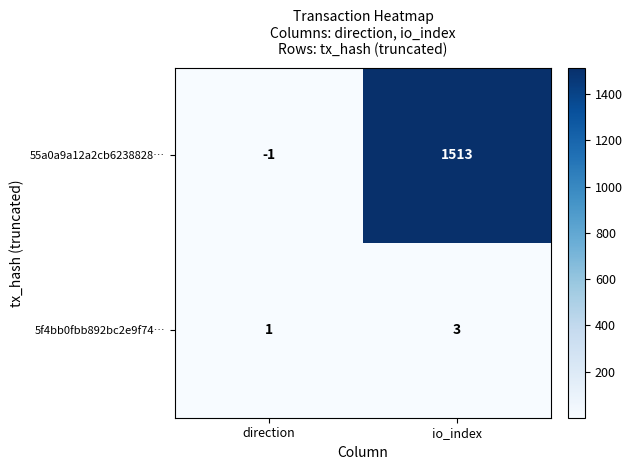

Rank the series by their maximum value, from highest to lowest.

55a0a9a12a2cb6238828…, 5f4bb0fbb892bc2e9f74…